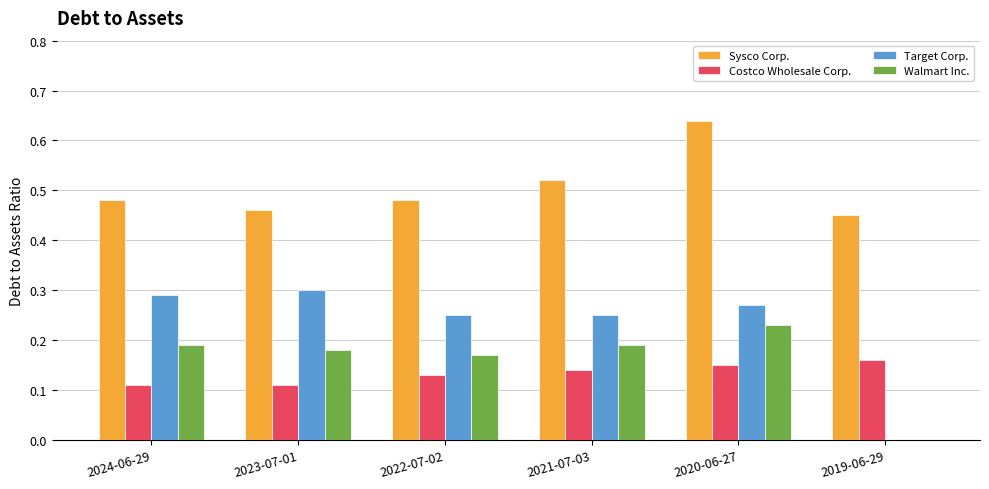

Is the value of Target Corp. at 2023-07-01 greater than the value of Sysco Corp. at 2022-07-02?

No